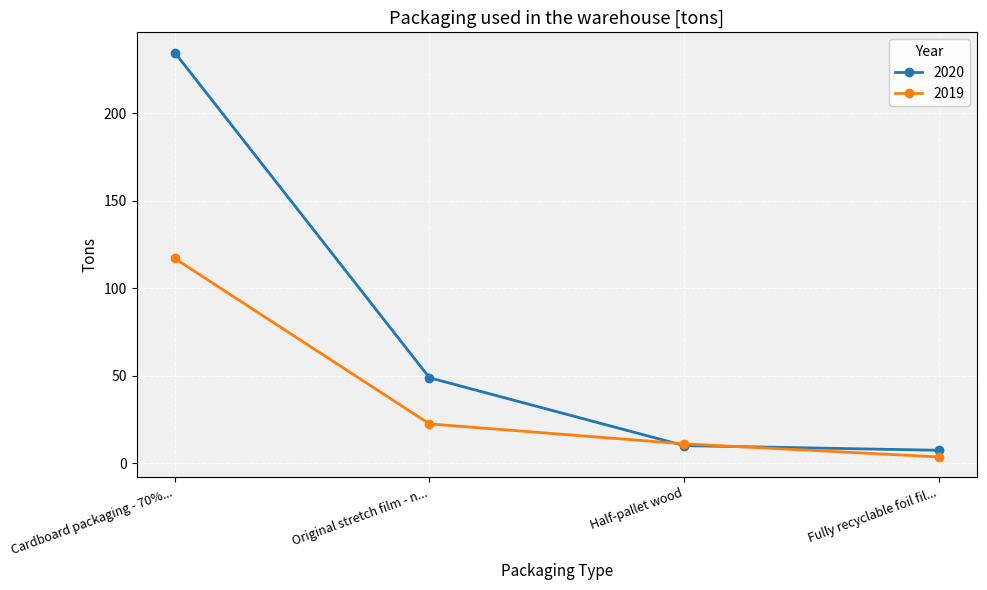

Where does the 2020 series first go above 48?

Cardboard packaging - 70%...